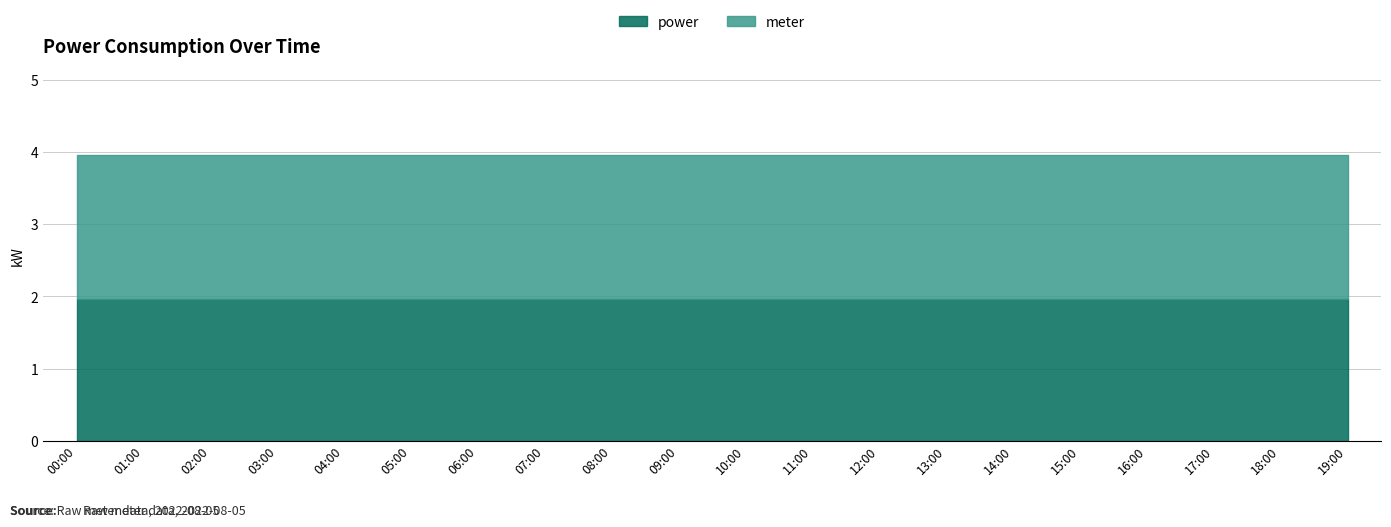

How many lines are shown in the chart?

2